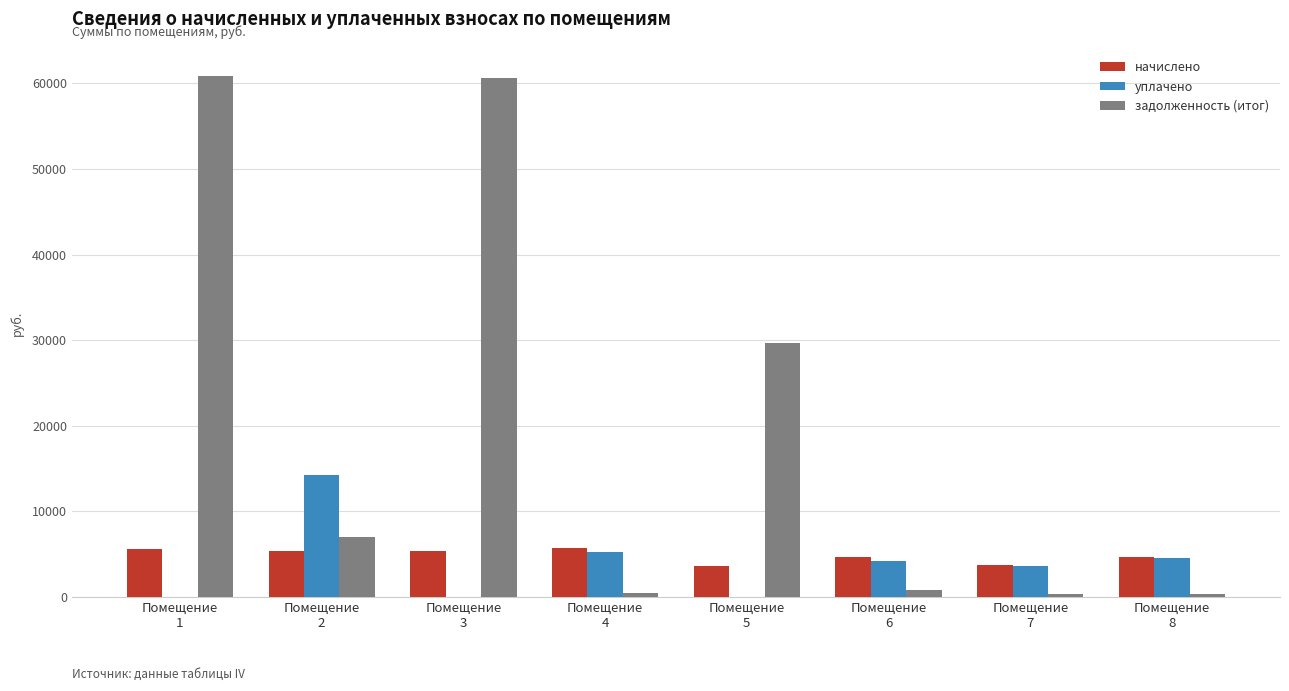

How many categories are shown in the chart?

8